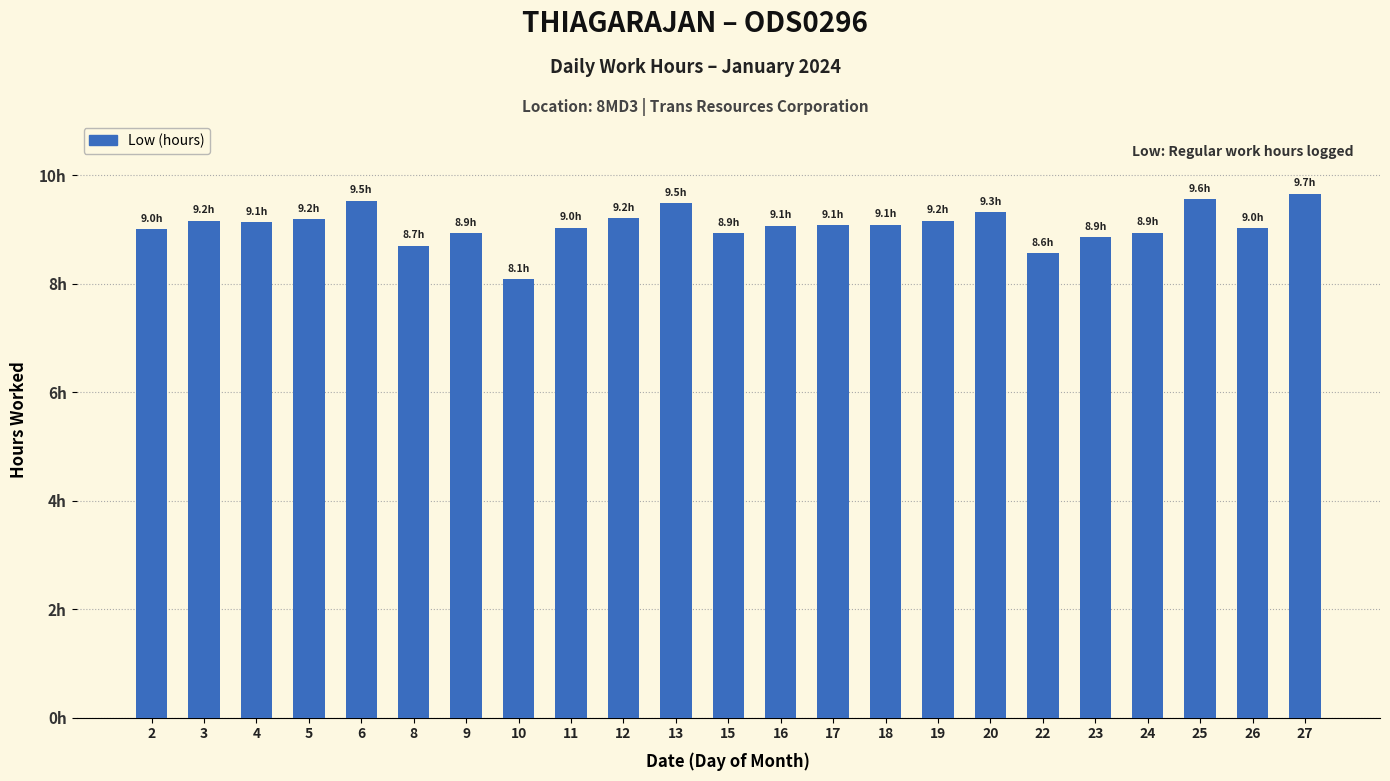

Does the chart contain any negative values?

No